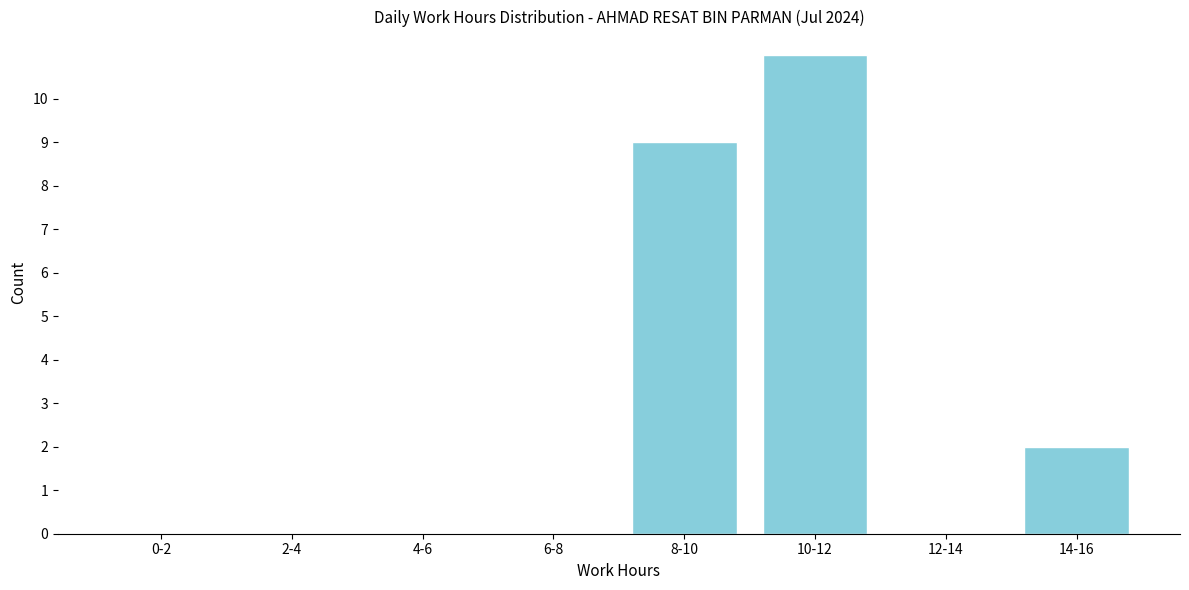

Reading left to right, list all the values displayed in this chart.

0-2=0	2-4=0	4-6=0	6-8=0	8-10=9	10-12=11	12-14=0	14-16=2